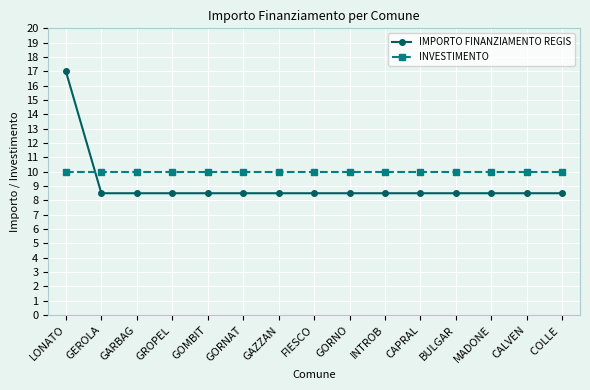

What is the label of the 10th point from the left?

INTROB